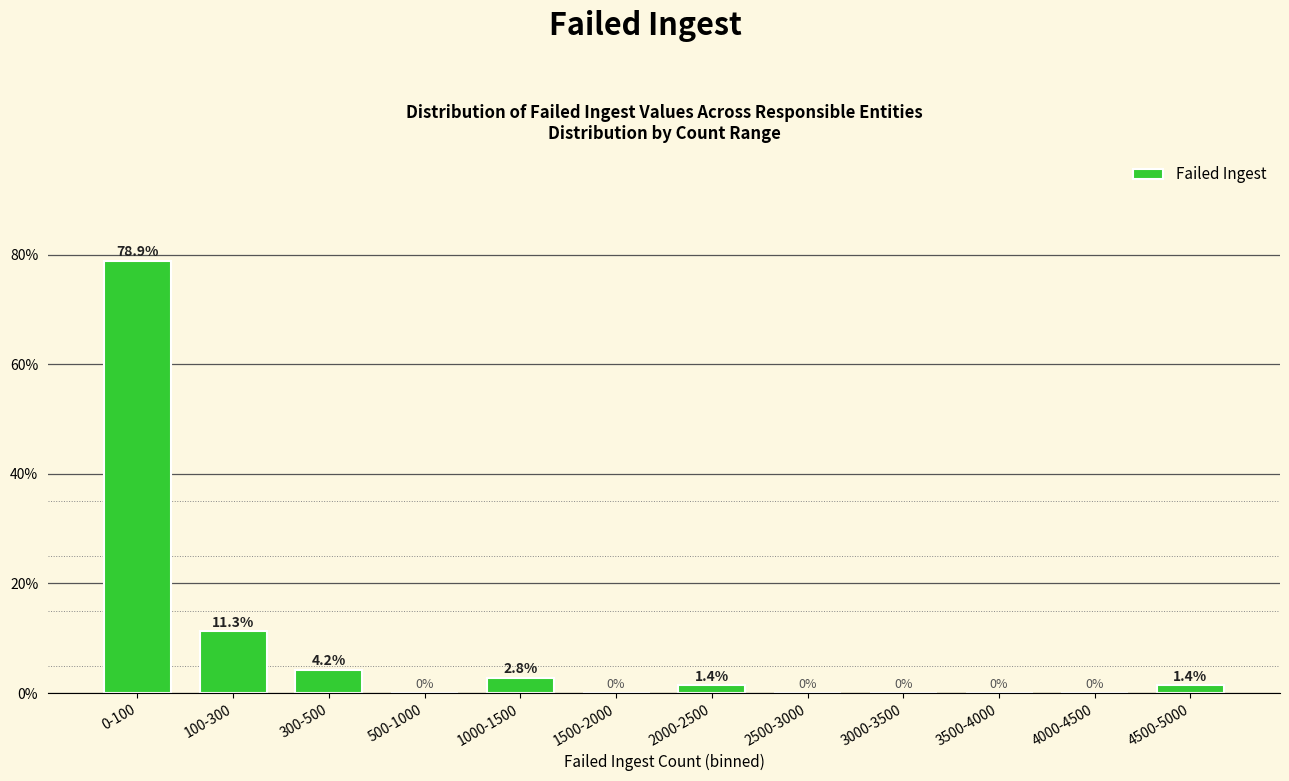

Reading left to right, extract all data points from this chart.

0-100=78.9	100-300=11.3	300-500=4.2	500-1000=0.0	1000-1500=2.8	1500-2000=0.0	2000-2500=1.4	2500-3000=0.0	3000-3500=0.0	3500-4000=0.0	4000-4500=0.0	4500-5000=1.4